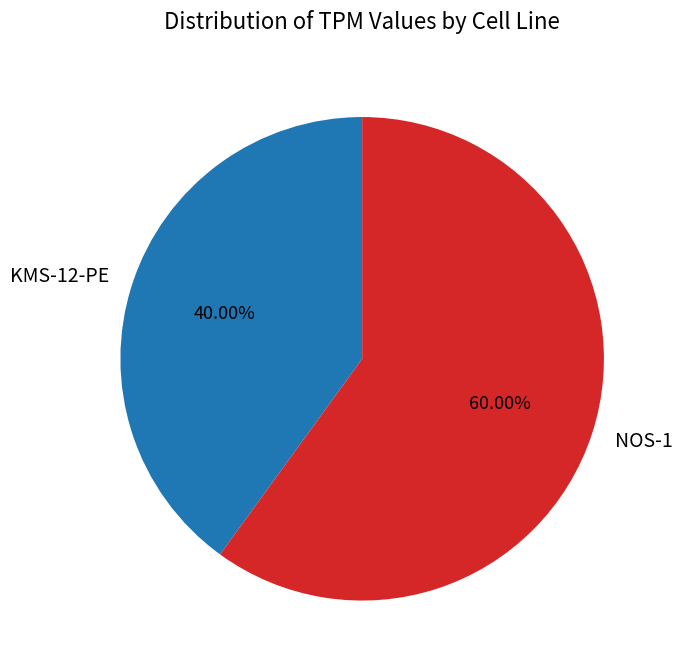

Between NOS-1 and KMS-12-PE, which is larger?

NOS-1